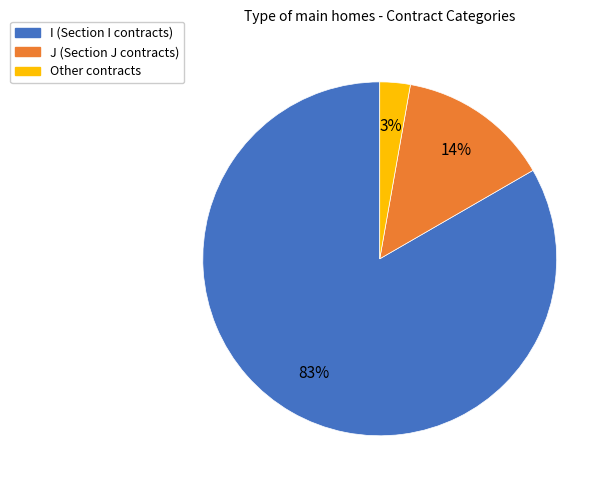

To the nearest percent, what is the combined percentage of J and Other?

17%